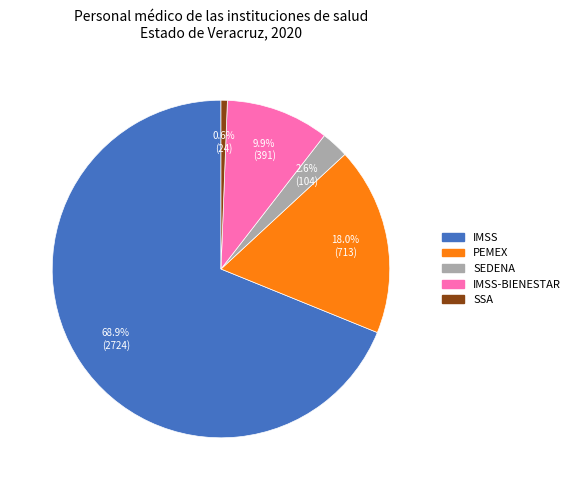

To the nearest percent, what is the difference between the PEMEX and SEDENA slice percentages?

15%